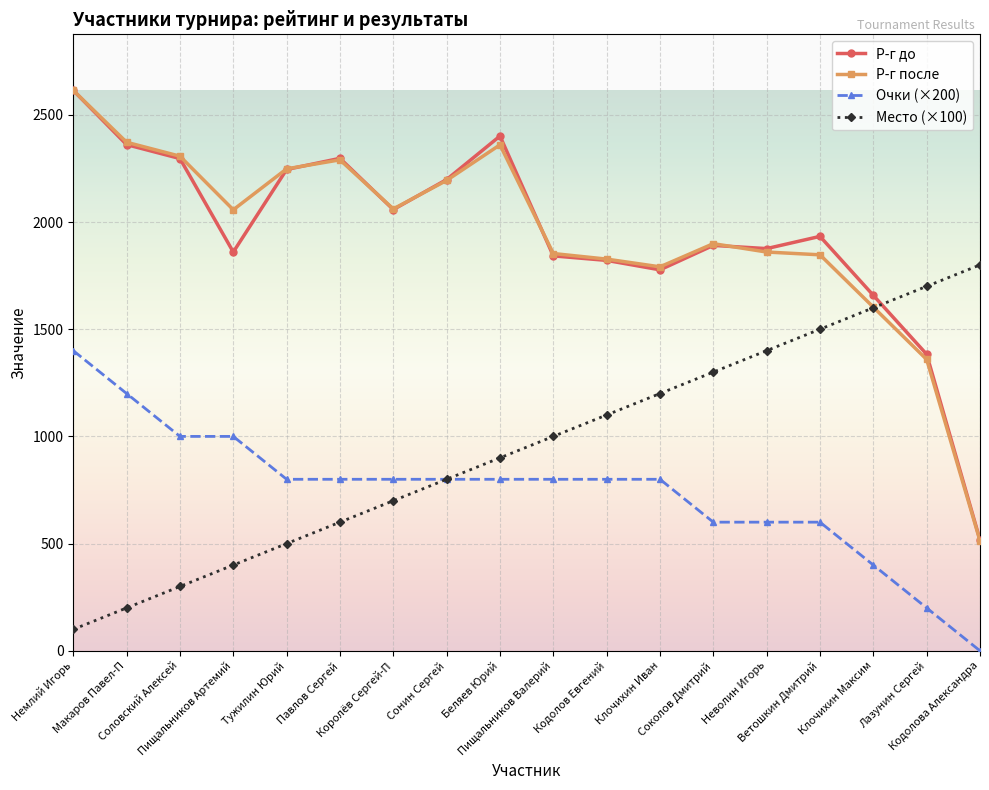

Where is Р-г после nearest to the value 1563?

Клочихин Максим